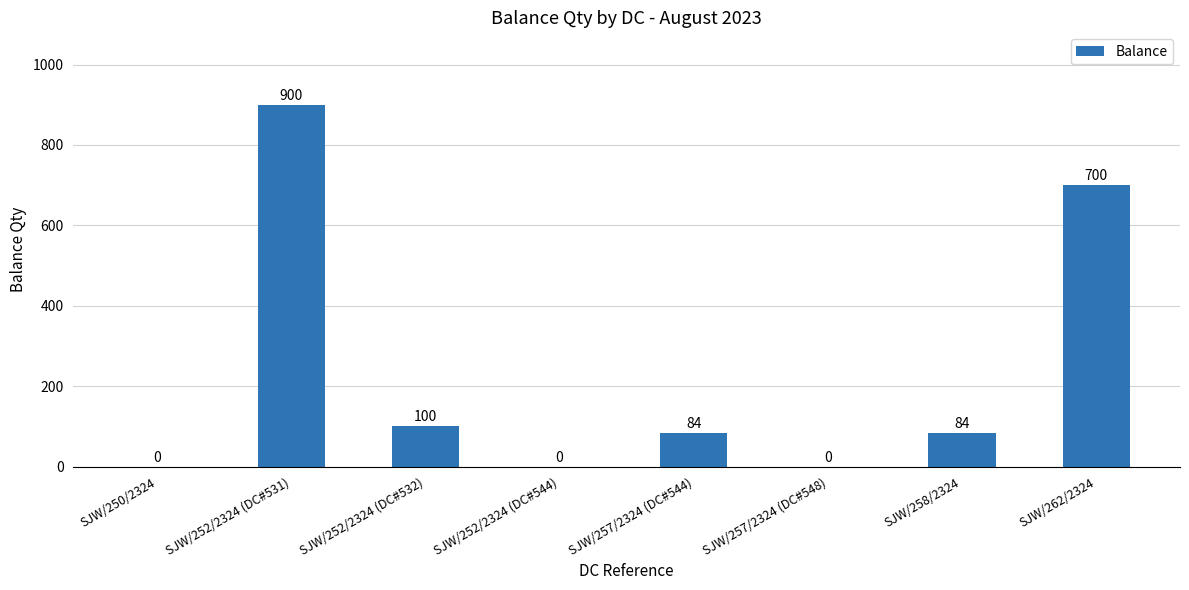

Where is the data nearest to the value 450?

SJW/262/2324